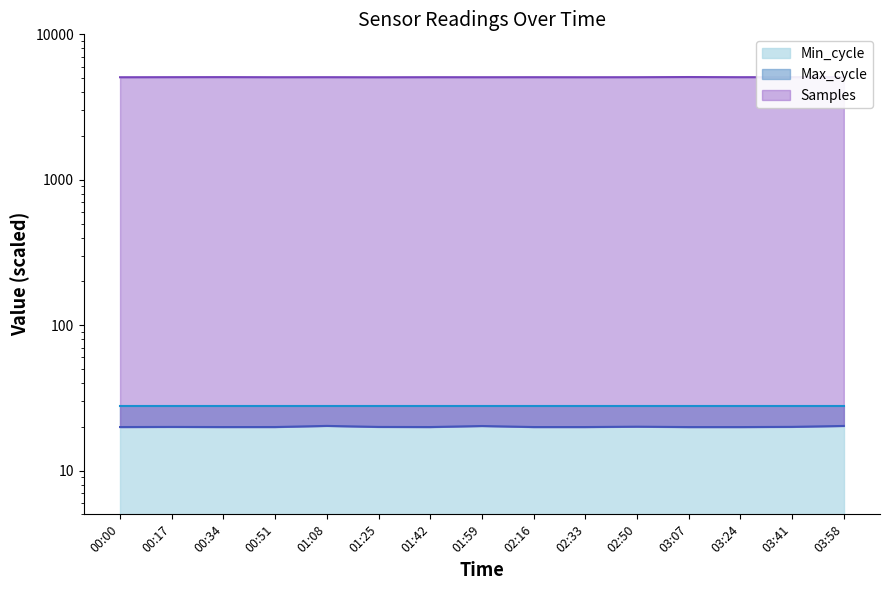

What is the label of the 9th point from the right?

01:42